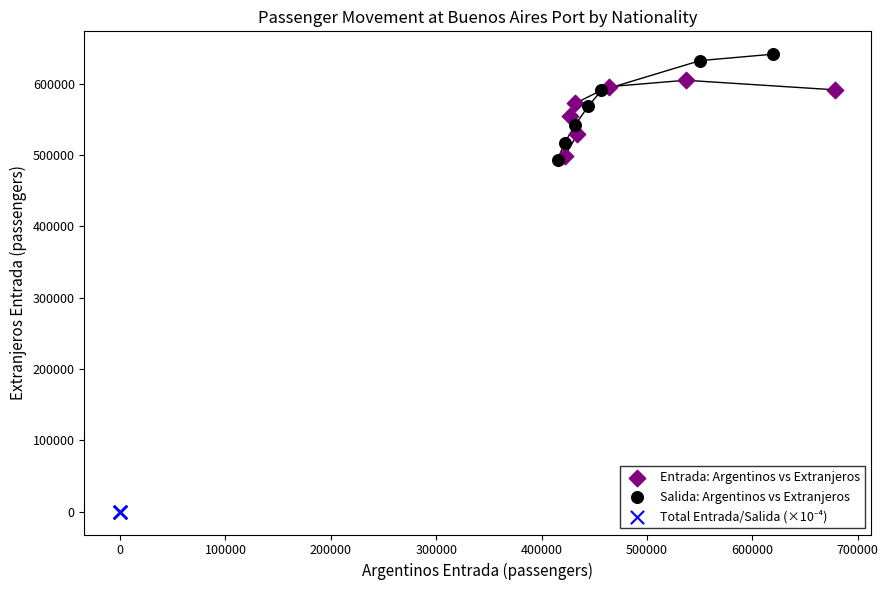

Which series has the largest Y range (max minus min)?

Salida: Argentinos vs Extranjeros